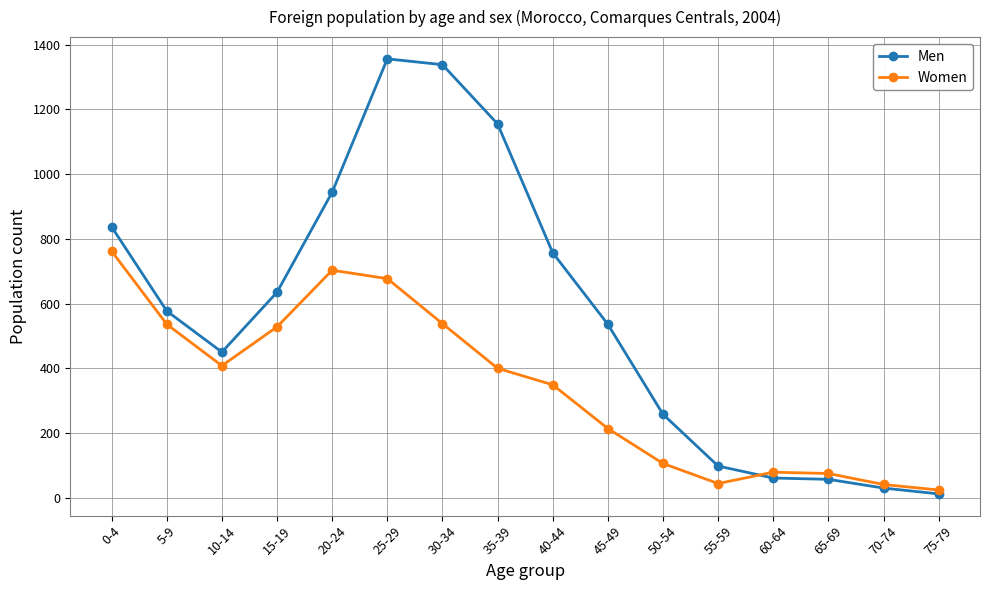

Is this an area chart (filled region under the line)?

No